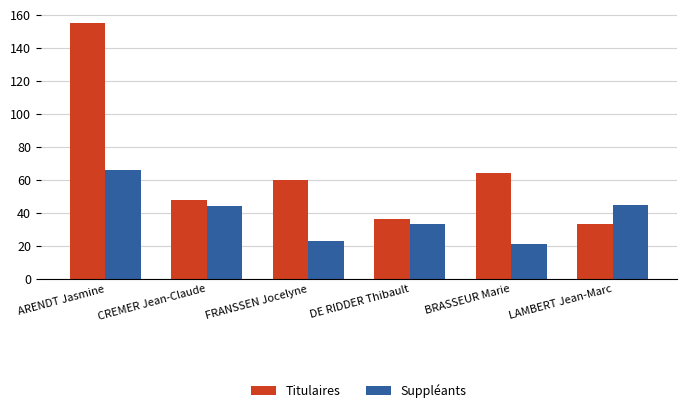

How many bars are there in total?

12